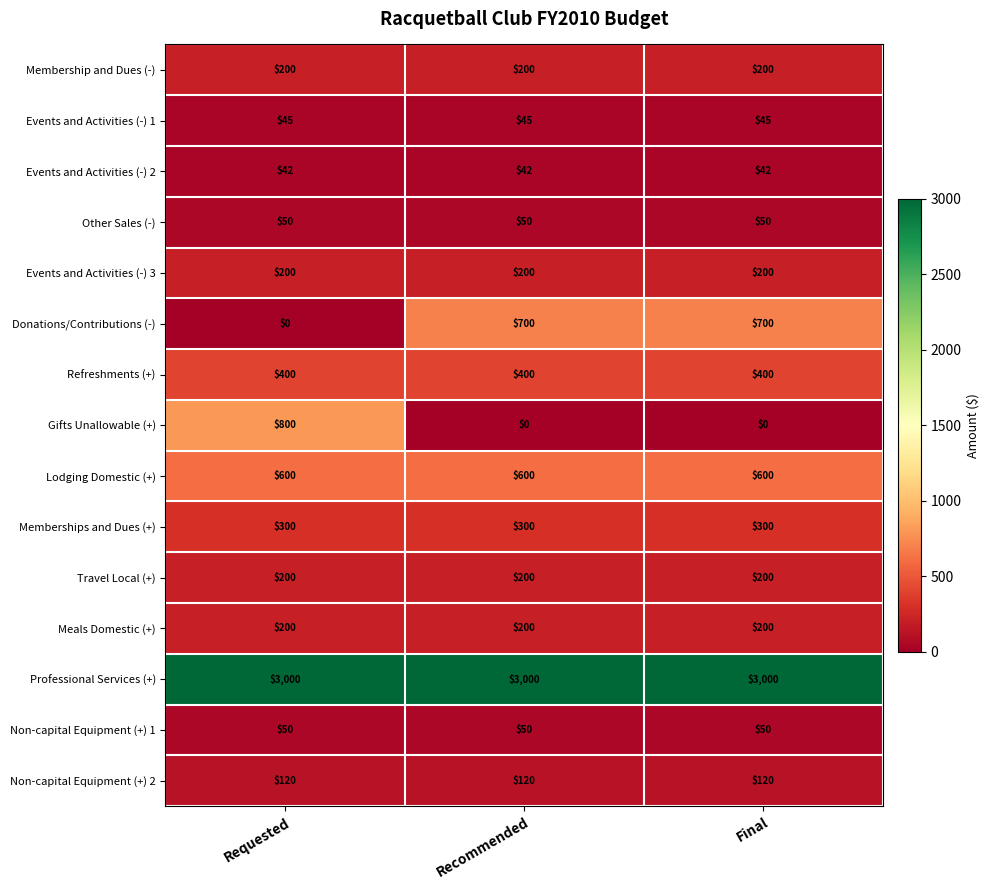

Is the value of Non-capital Equipment (+) 1 at Recommended greater than the value of Travel Local (+) at Recommended?

No